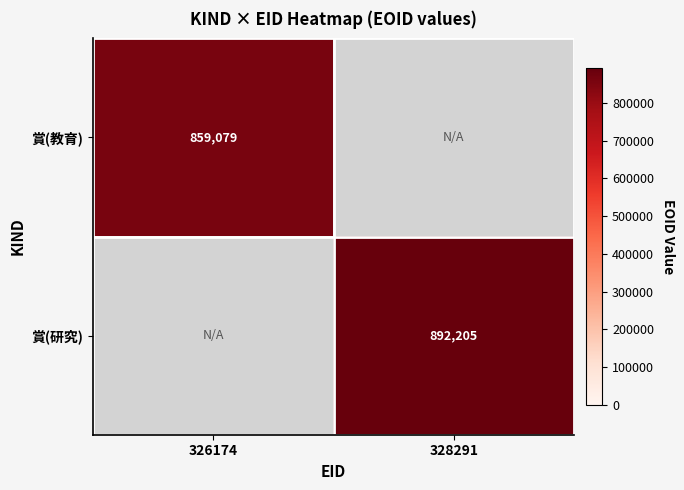

Is it true that 賞(教育) equals 1268499 at 326174?

False